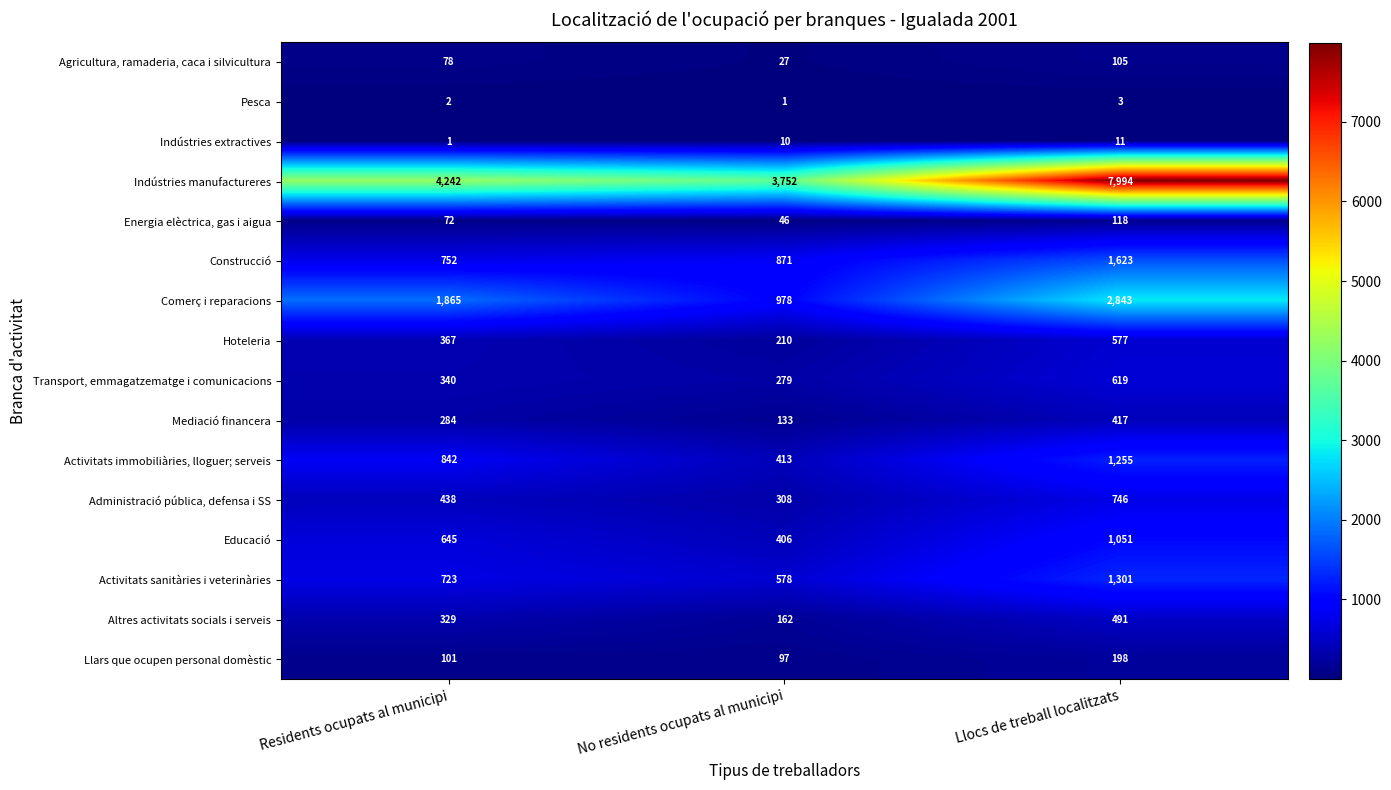

What is the approximate value of Mediació financera at Llocs de treball localitzats?

417